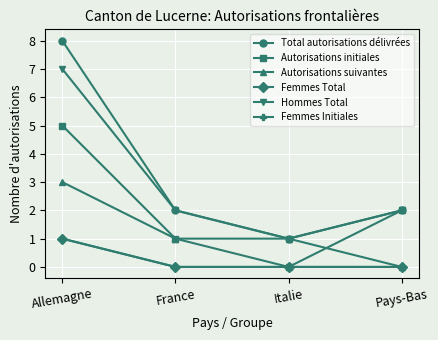

Is this an area chart (filled region under the line)?

No